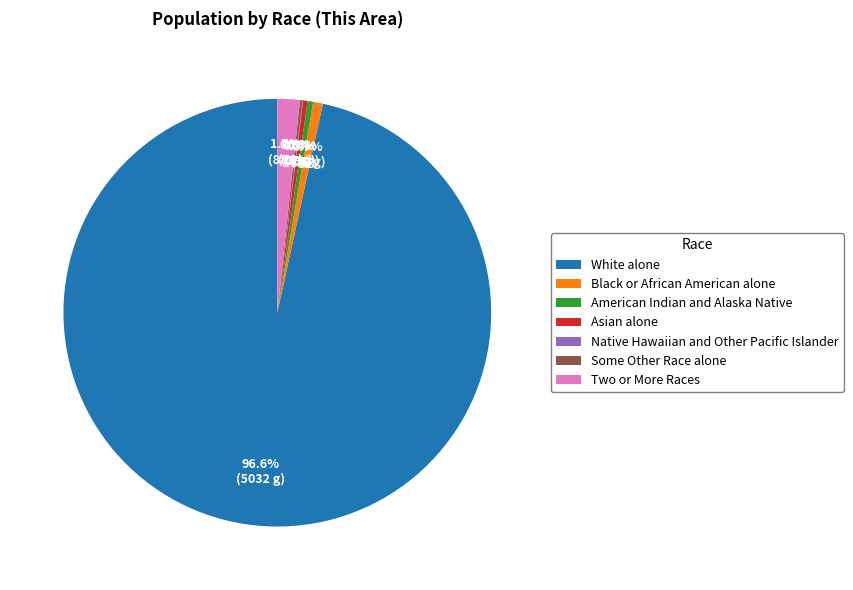

What is the largest slice in the pie chart?

White alone